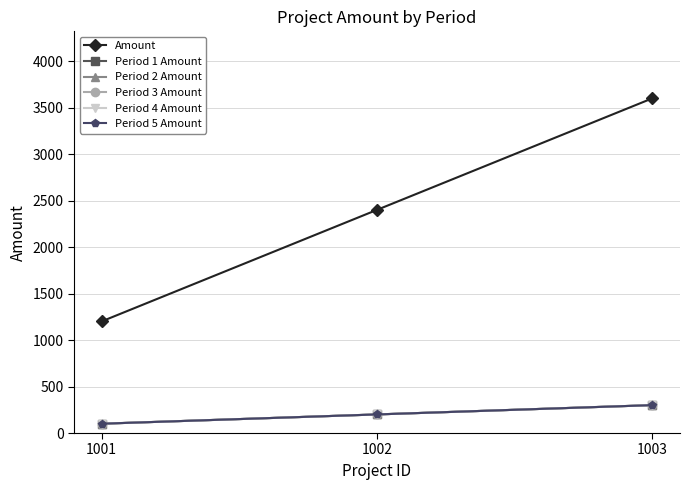

The value of Period 3 Amount at 1003 is 300. True or false?

True